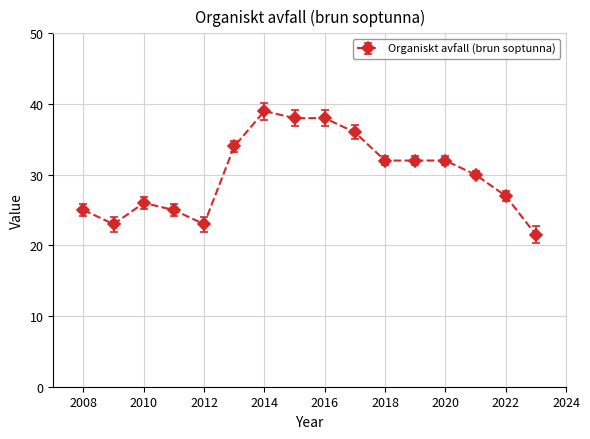

What is the difference between the maximum and minimum values?

17.5